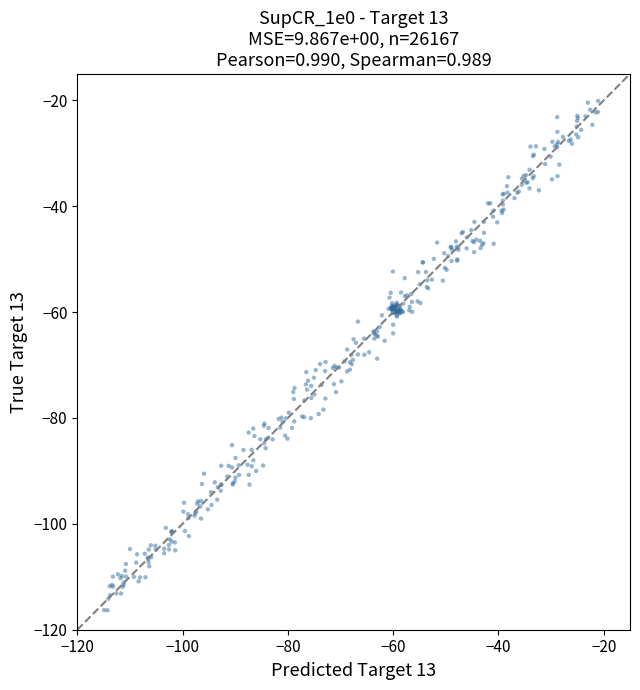

What is the range of X values (max minus min)?

93.8